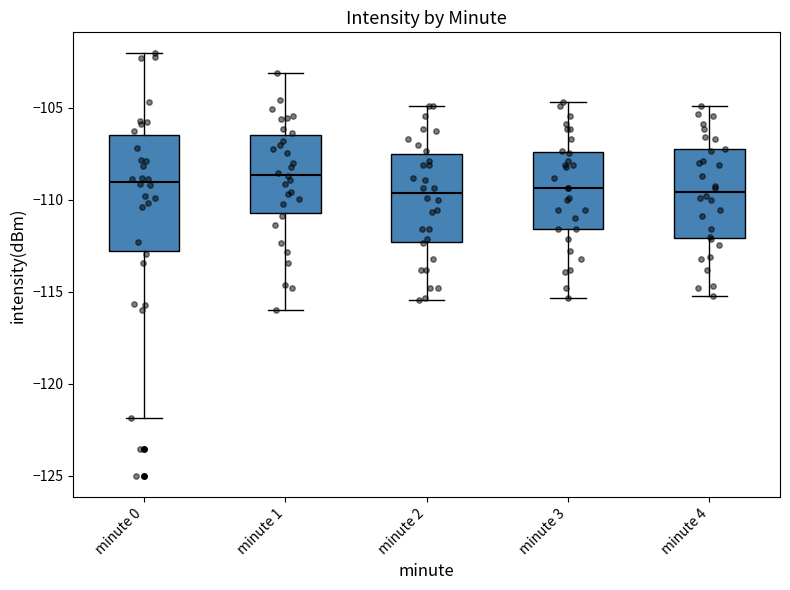

Reading left to right, read every box against the y-axis: the position of its median line, the range the box covers, and the ends of its whiskers. The values are not printed on the chart, so give them approximately, as read against the axis.

minute 0: median -109.0, box -113.0 to -106.5, whiskers -122.0 to -102.0
minute 1: median -108.5, box -110.5 to -106.5, whiskers -116.0 to -103.0
minute 2: median -109.5, box -112.5 to -107.5, whiskers -115.5 to -105.0
minute 3: median -109.5, box -111.5 to -107.5, whiskers -115.5 to -104.5
minute 4: median -109.5, box -112.0 to -107.5, whiskers -115.0 to -105.0